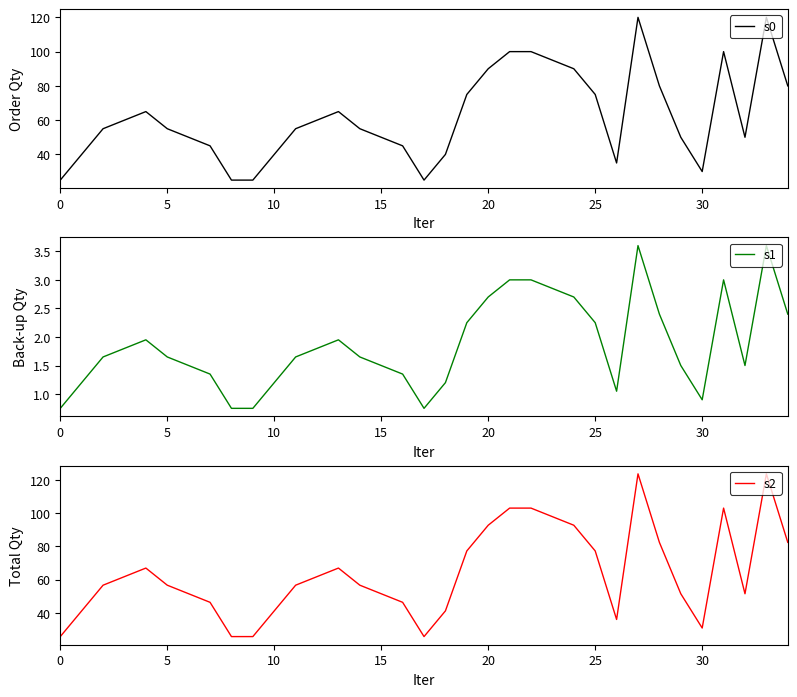

At how many categories does at least one series exceed 90?

8